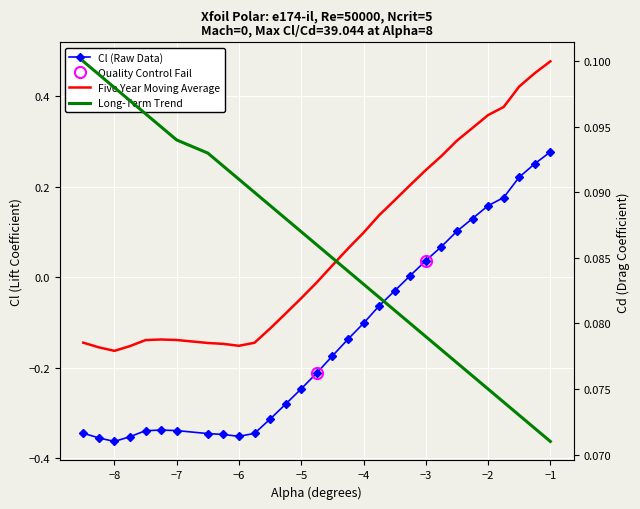

What is the minimum value shown in the chart?

-0.4